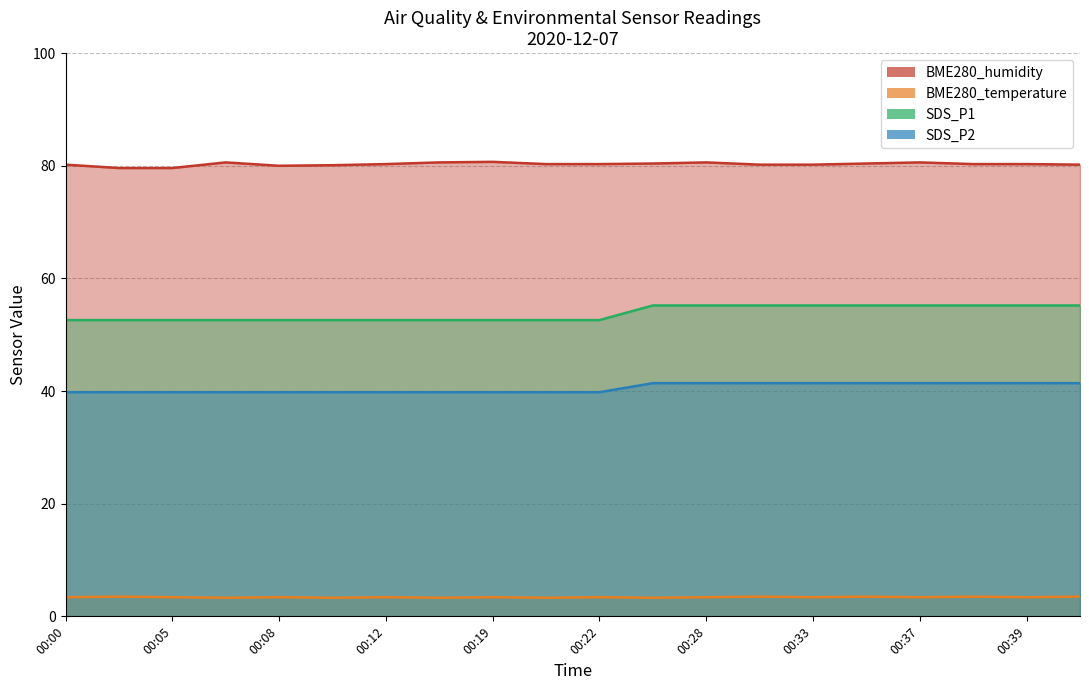

What is the highest value of the SDS_P2 series?

41.4